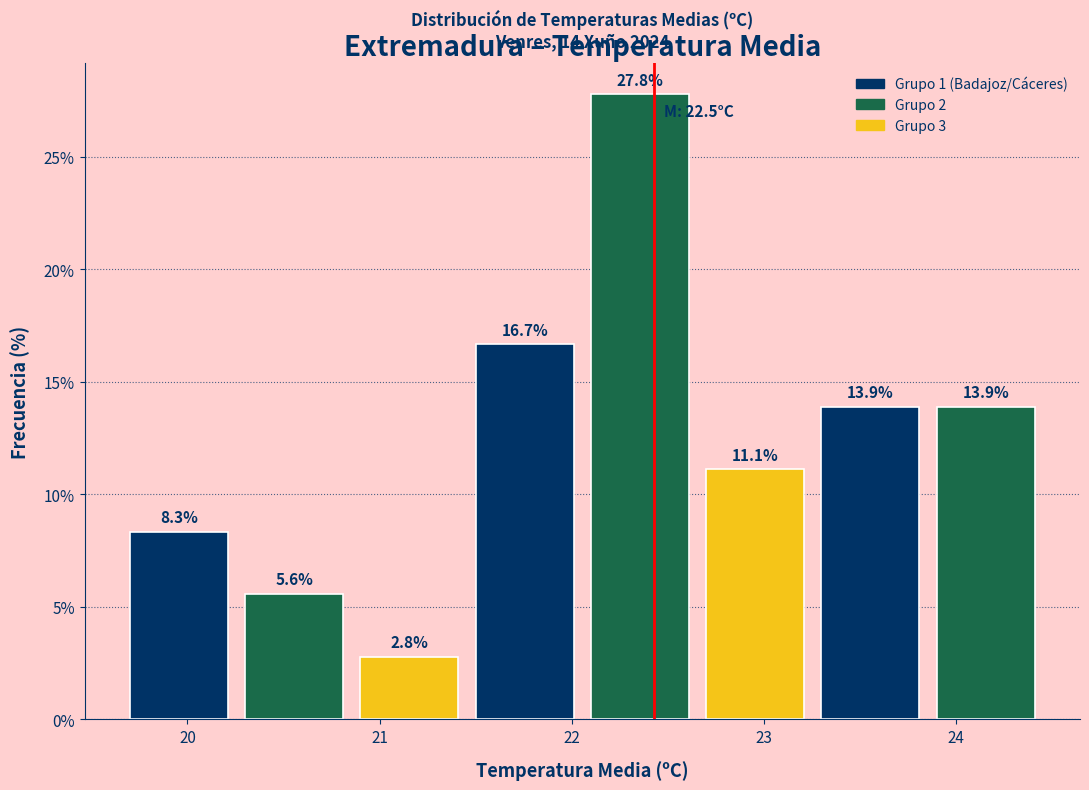

Reading left to right, transcribe this chart: for each bar, give the range it covers on the x-axis and its height.

19.7 to 20.3: 8.3
20.3 to 20.9: 5.6
20.9 to 21.5: 2.8
21.5 to 22.1: 16.7
22.1 to 22.7: 27.8
22.7 to 23.3: 11.1
23.3 to 23.9: 13.9
23.9 to 24.5: 13.9